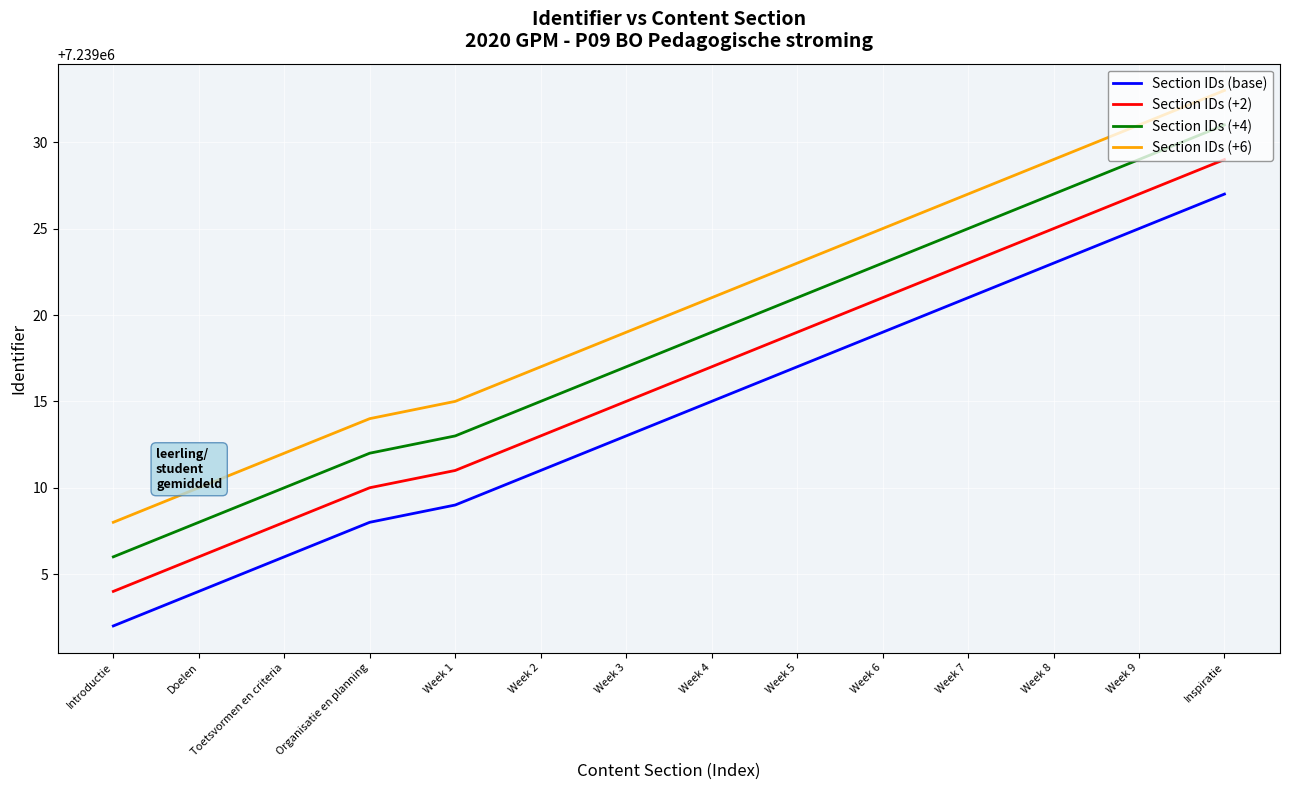

What position from the left is Week 4?

8